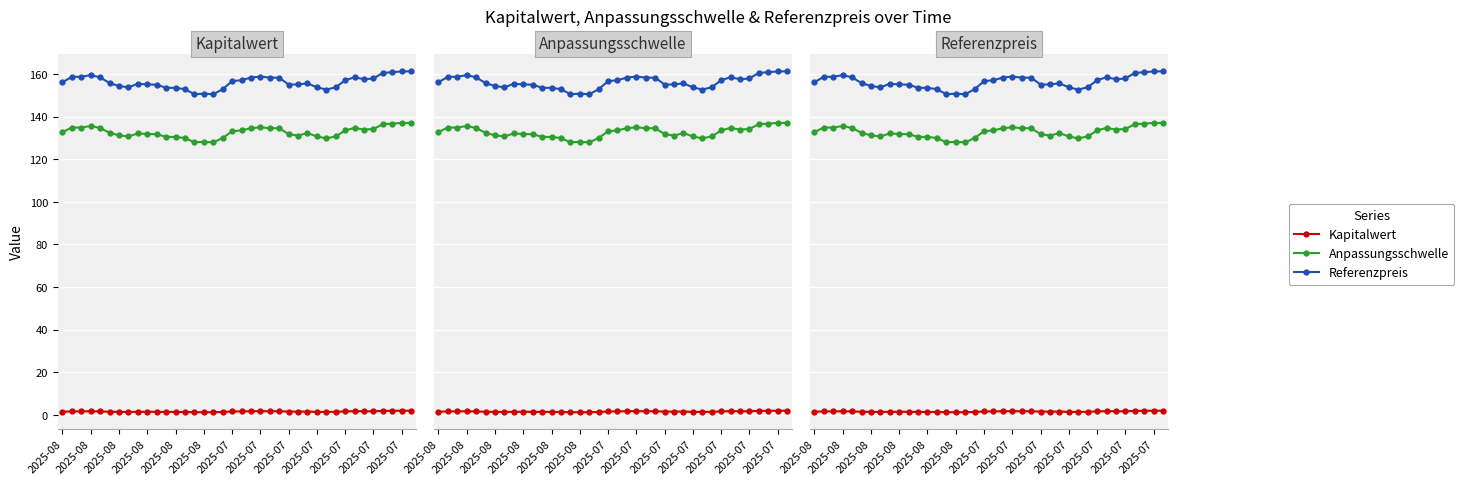

Is this an area chart (filled region under the line)?

No